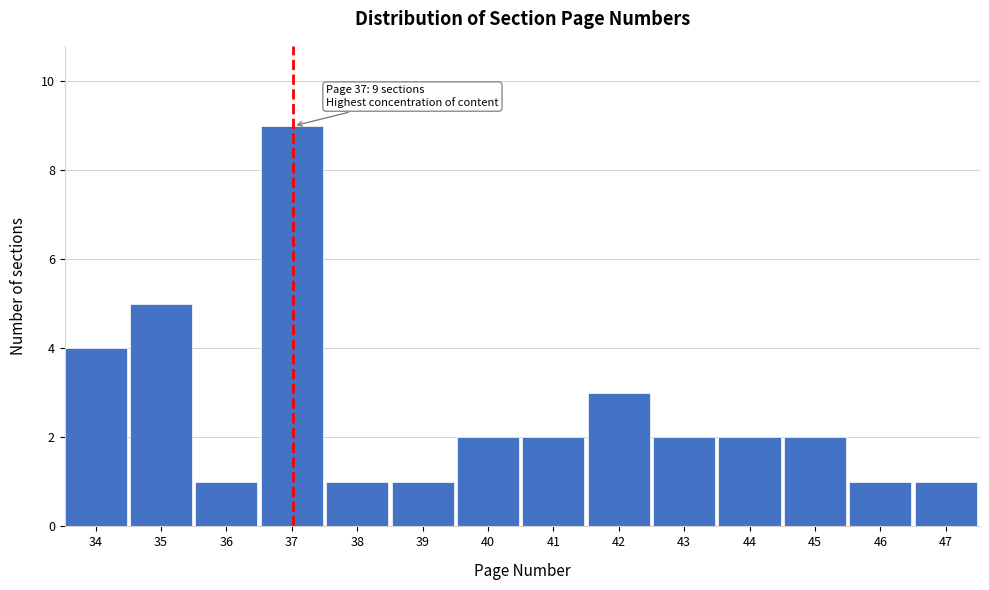

Reading left to right, extract all data points from this chart.

34=4	35=5	36=1	37=9	38=1	39=1	40=2	41=2	42=3	43=2	44=2	45=2	46=1	47=1